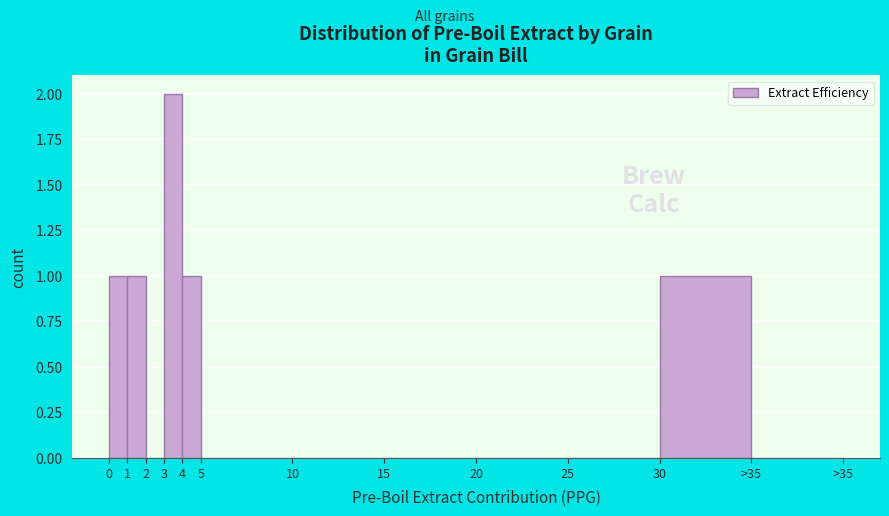

Reading left to right, extract all data points from this chart.

0=1	1=1	2=0	3=2	4=1	5=0	10=0	15=0	20=0	25=0	30=1	>35=0